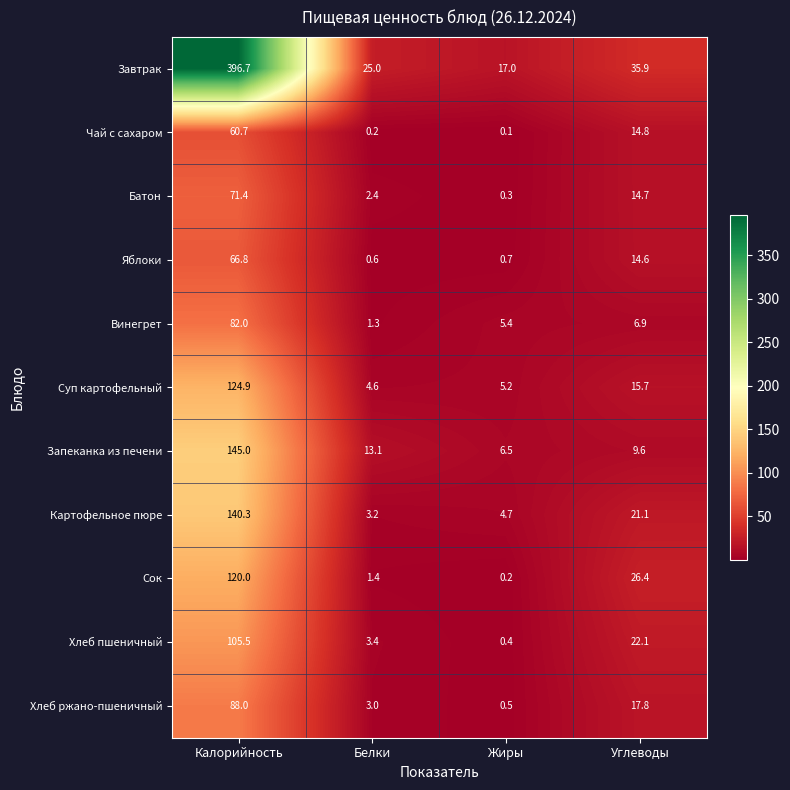

Which category has the lowest value across all series?

Жиры